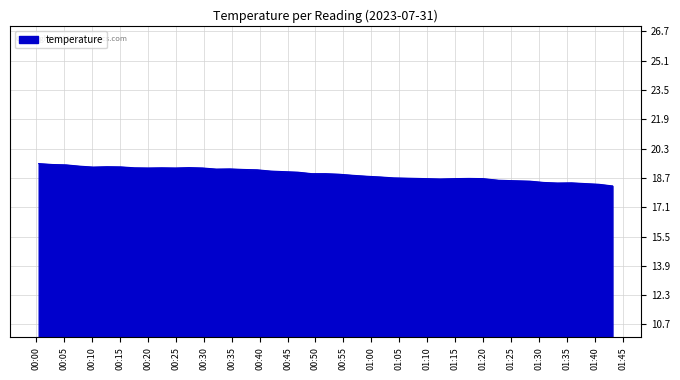

What is the average value?

18.9